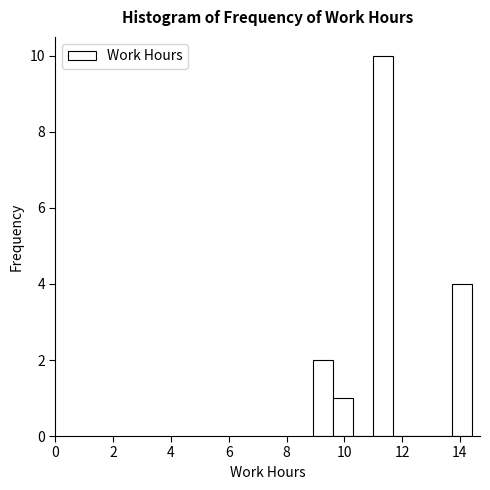

Around what value on the x-axis is the tallest bar? Give the approximate position of its centre, as read against the axis.

11.4